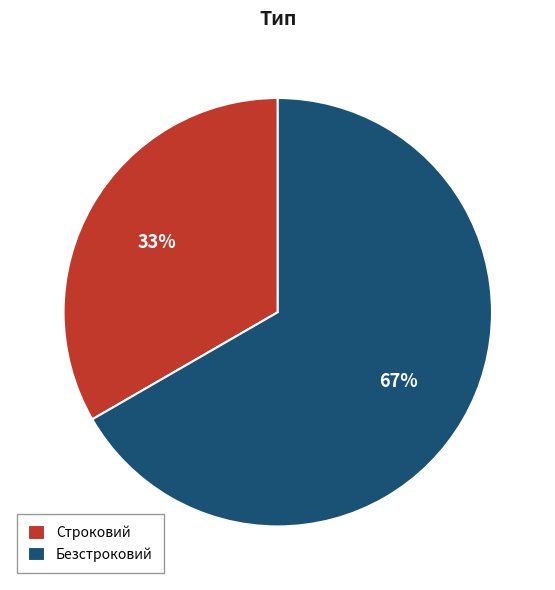

To the nearest percent, what percentage of the pie is Строковий?

33%